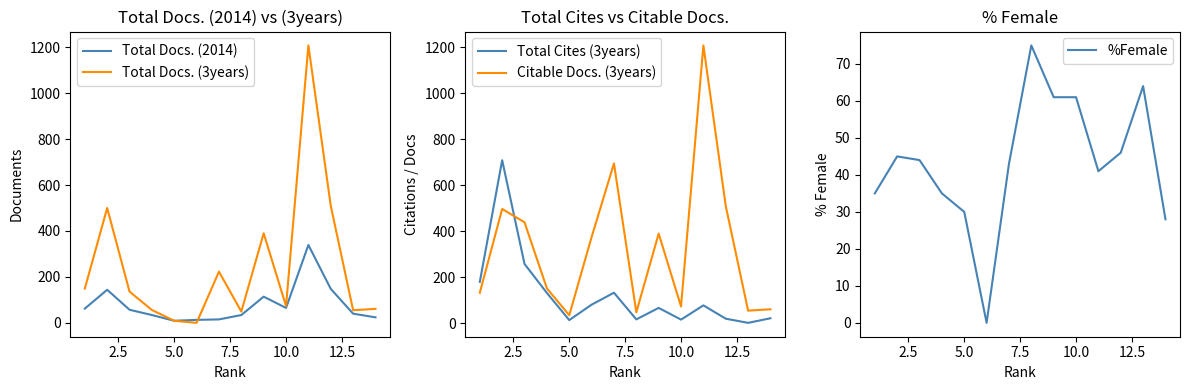

True or false: Total Cites (3years) and Citable Docs. (3years) cross at least once.

True